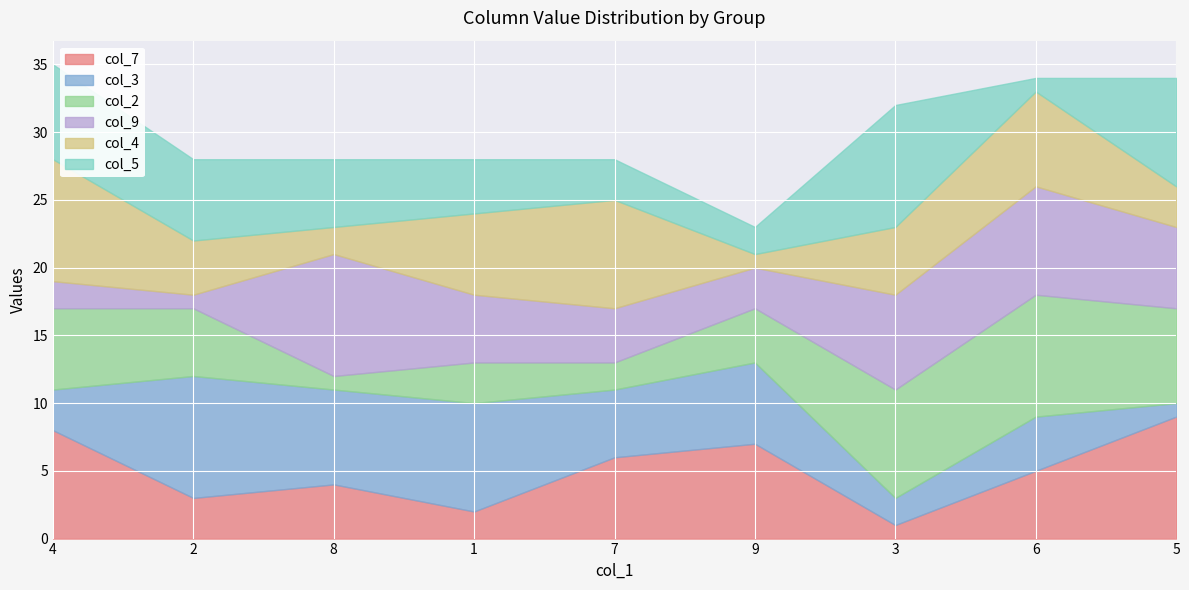

The value of col_2 at 9 is 2. True or false?

False